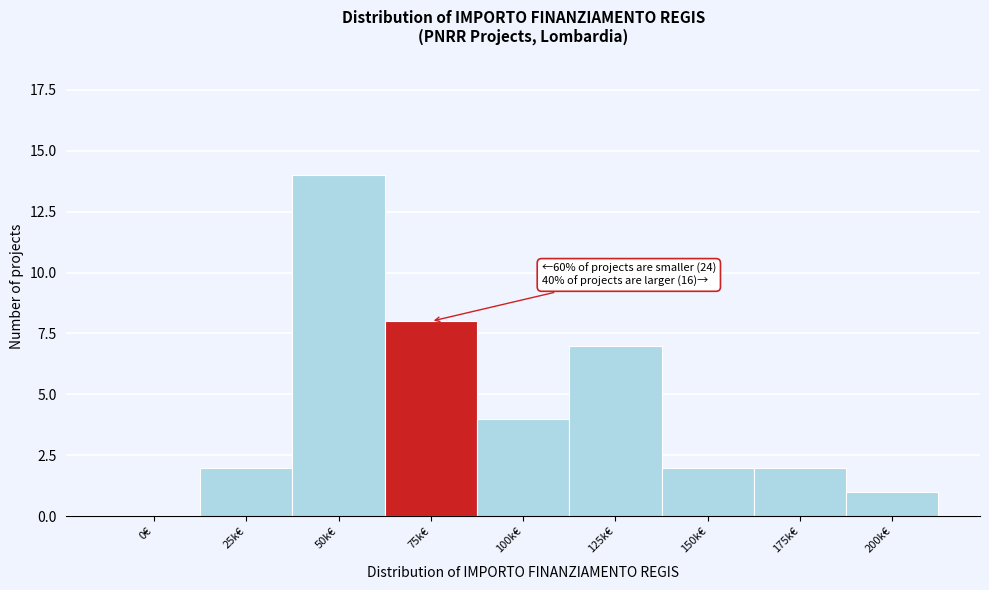

Reading right to left, list all the values displayed in this chart.

200k€=1	175k€=2	150k€=2	125k€=7	100k€=4	75k€=8	50k€=14	25k€=2	0€=0